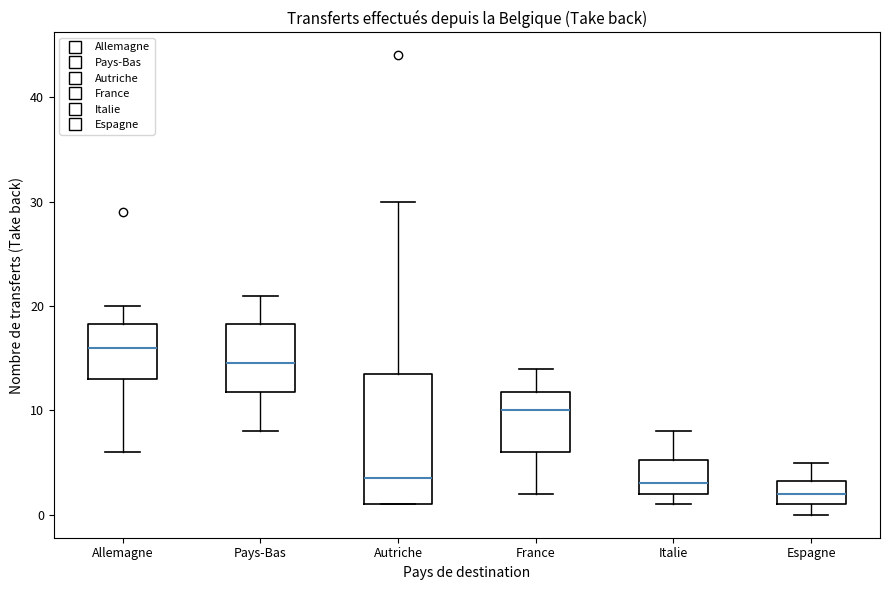

Which box's median line is the highest?

Allemagne